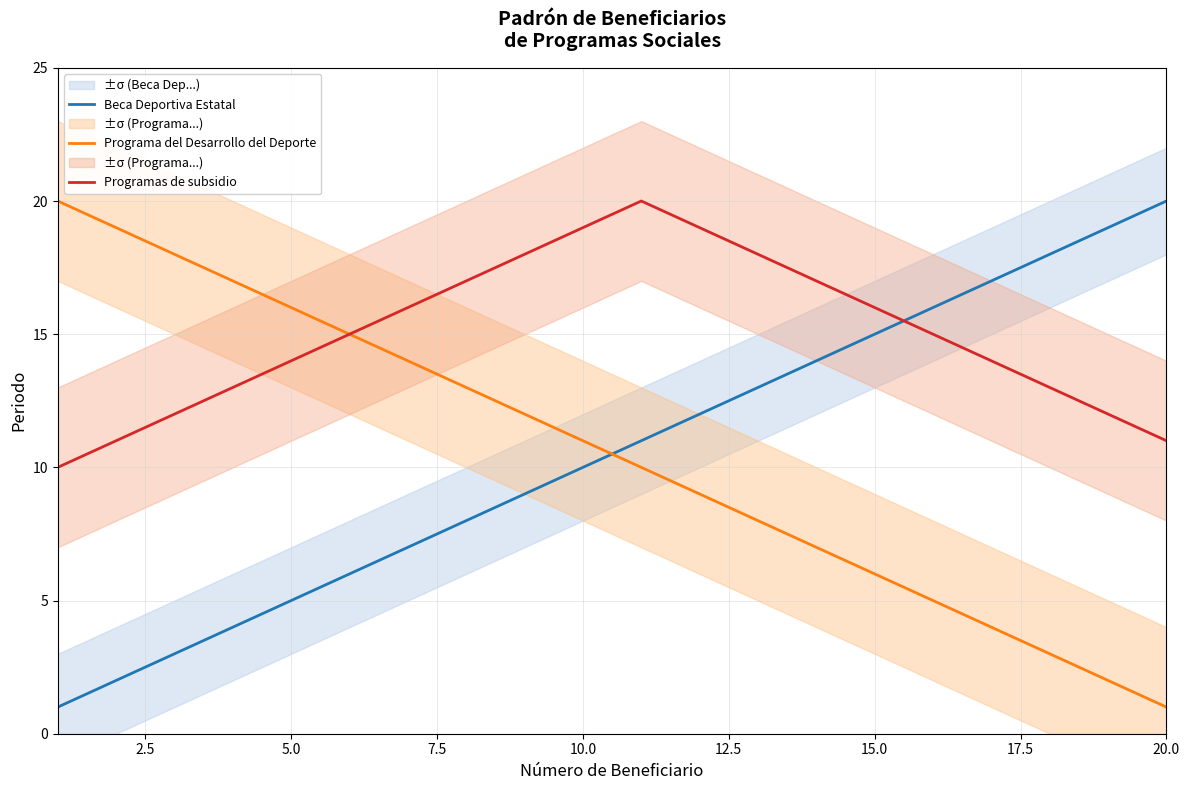

True or false: Beca Deportiva Estatal has more than 2 interior local peaks.

False